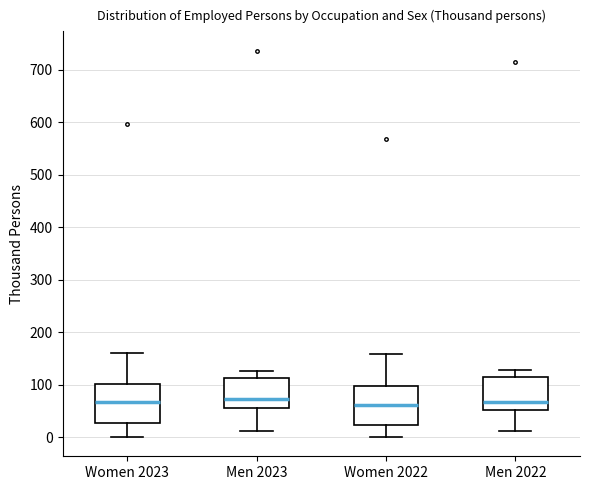

Reading left to right, transcribe this box plot: for each box, give where its median line is, the range the box spans, and where its two whiskers end, as read against the y-axis. The values are not printed on the chart, so give them approximately, as read against the axis.

Women 2023: median 70, box 30 to 100, whiskers 0 to 160
Men 2023: median 70, box 60 to 110, whiskers 10 to 130
Women 2022: median 60, box 20 to 100, whiskers 0 to 160
Men 2022: median 70, box 50 to 110, whiskers 10 to 130